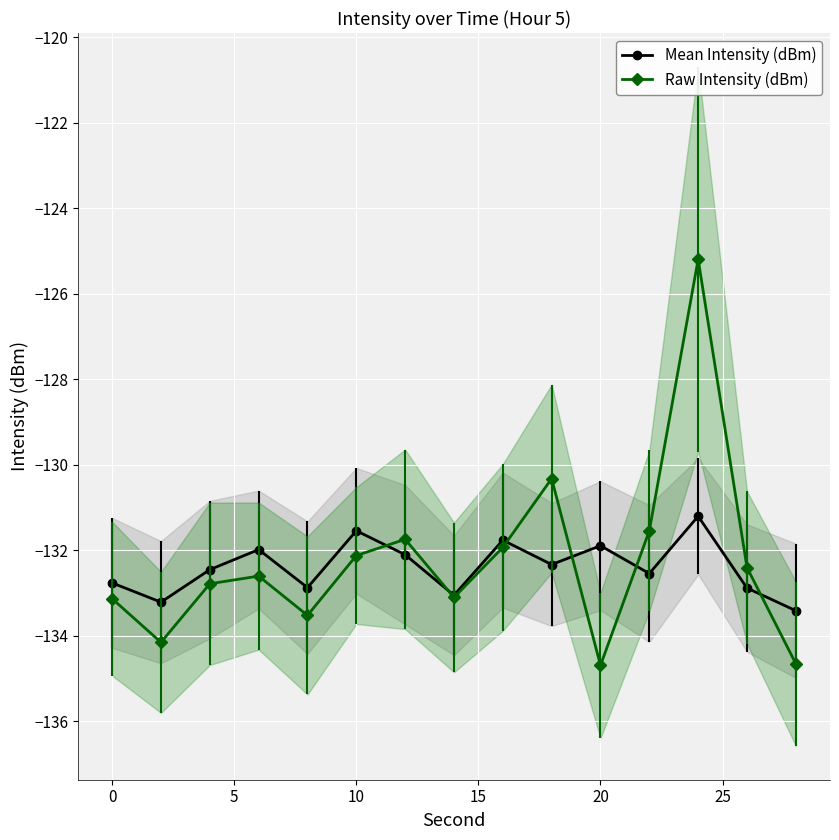

How many lines are shown in the chart?

2